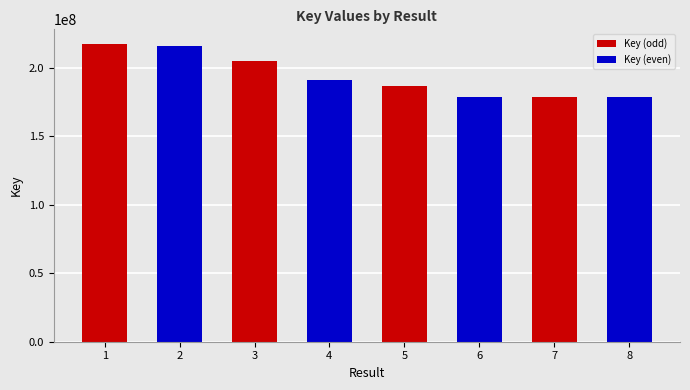

Between 3 and 4, which is larger?

3